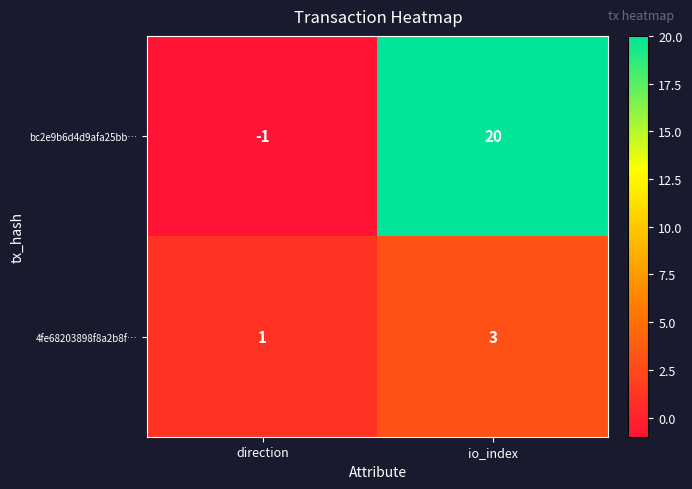

True or false: bc2e9b6d4d9afa25bb… has a value of 29 at io_index.

False